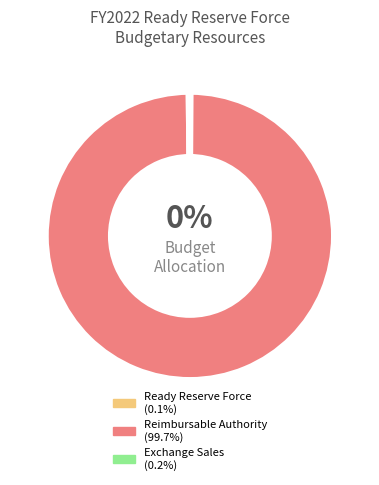

To the nearest percent, what is the difference between the largest and smallest slice percentages?

100%